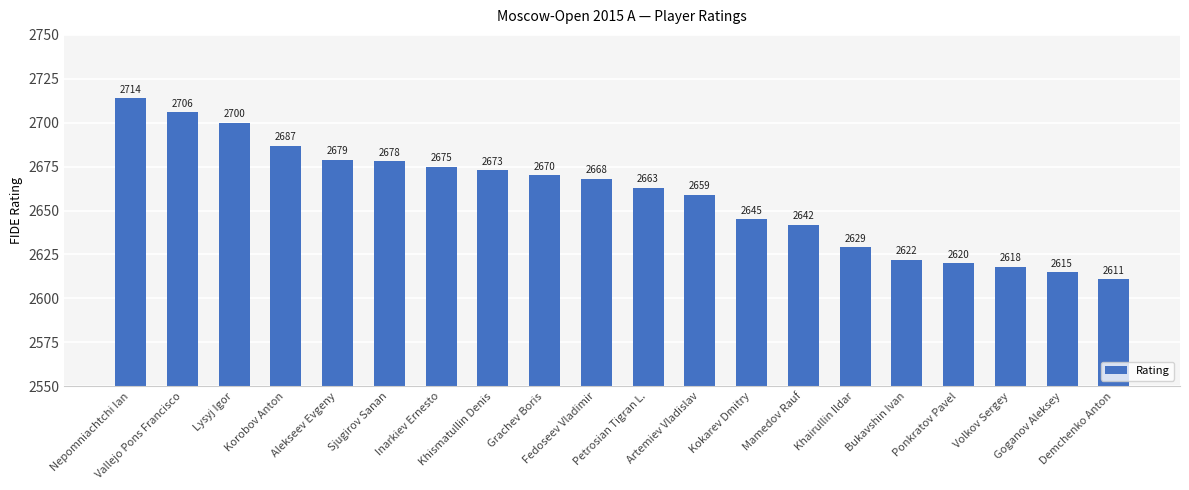

Read the value at Lysyj Igor, to the nearest 5.

2700